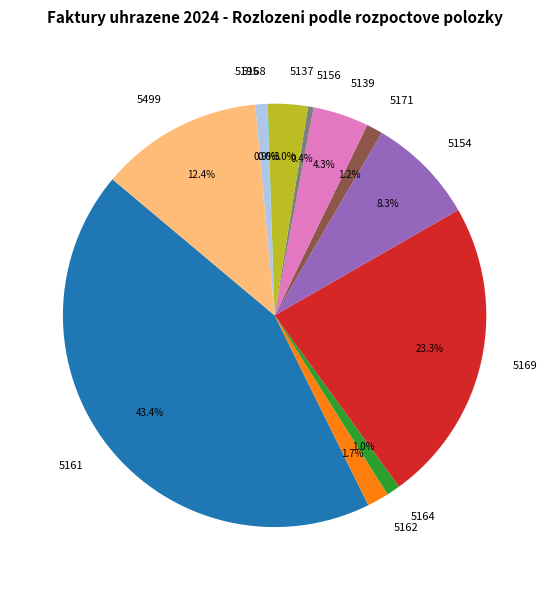

Does 5154 represent more than half of the total?

No